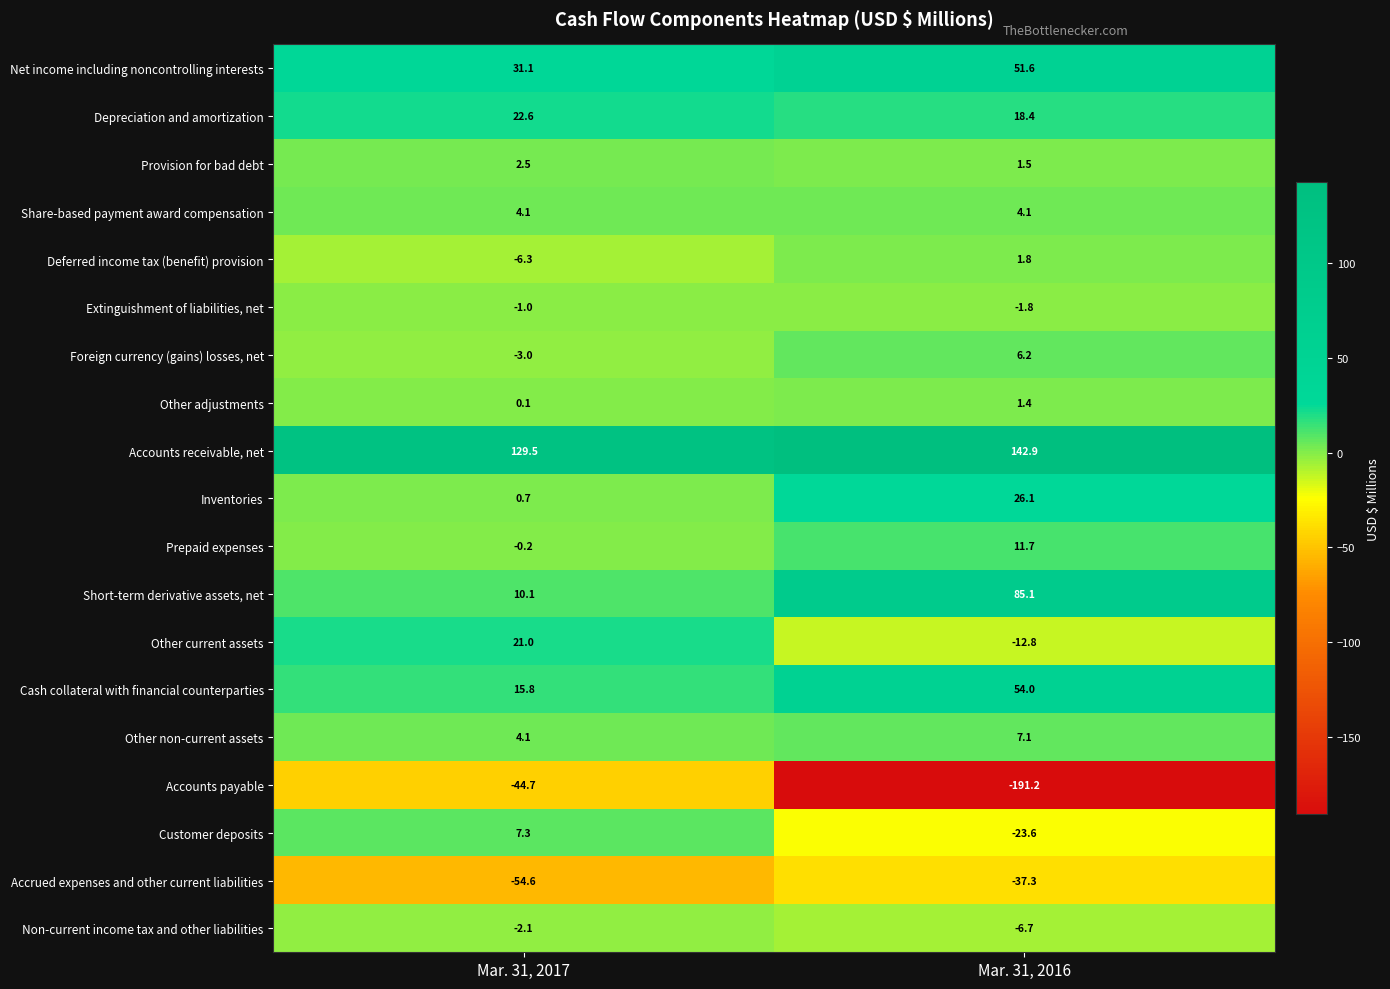

At which category is the sum across all series the highest?

Mar. 31, 2016